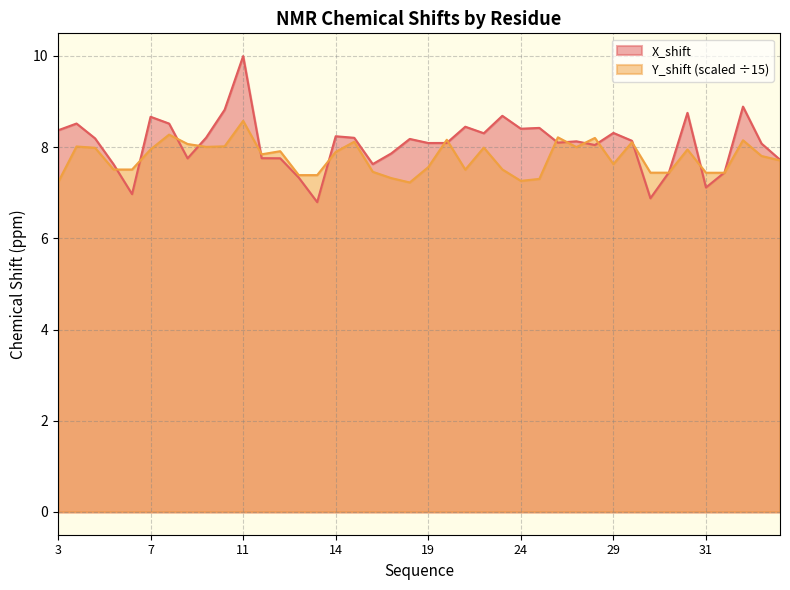

What is the highest value of the X_shift series?

10.0